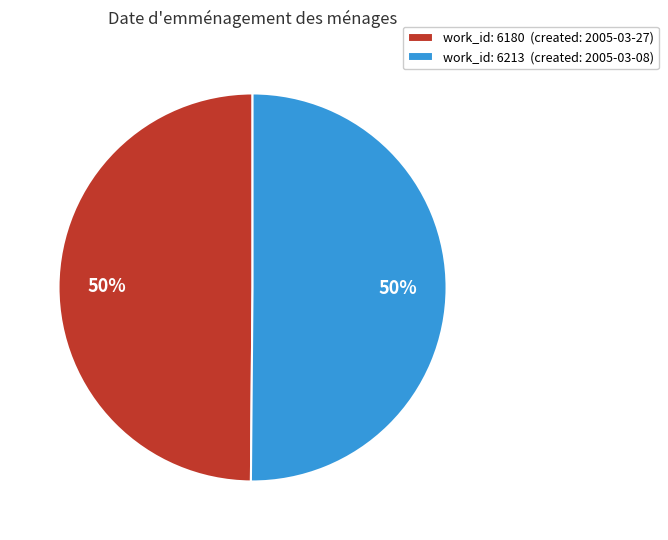

To the nearest percent, what is the average slice percentage?

50%